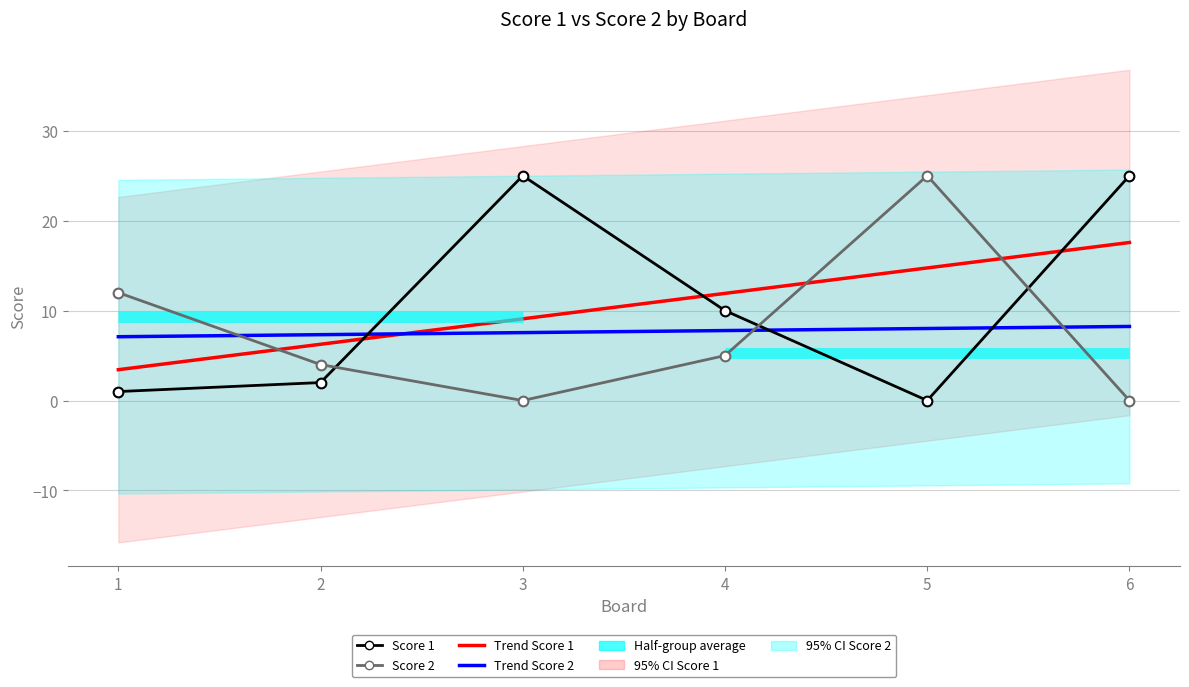

How many categories are shown in the chart?

6